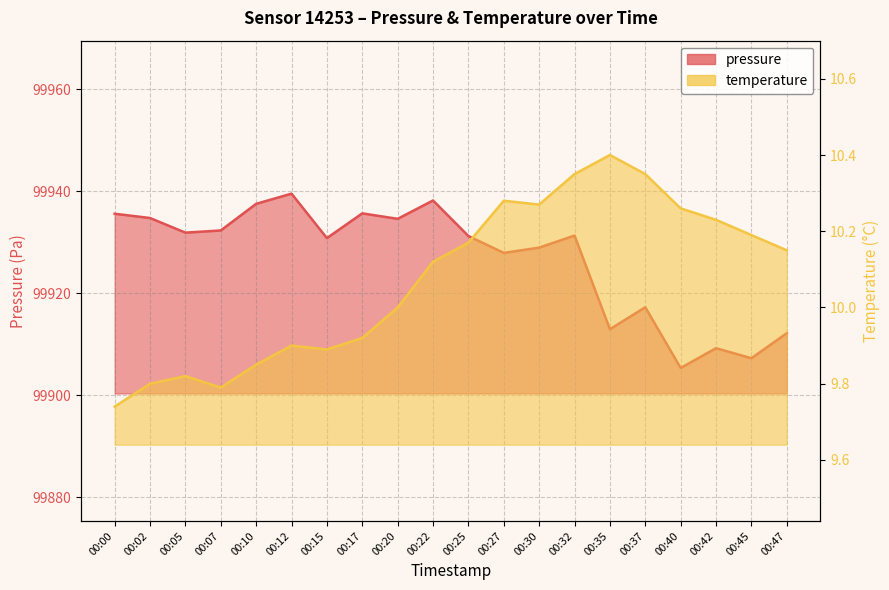

Where is the first local maximum for pressure?

00:12